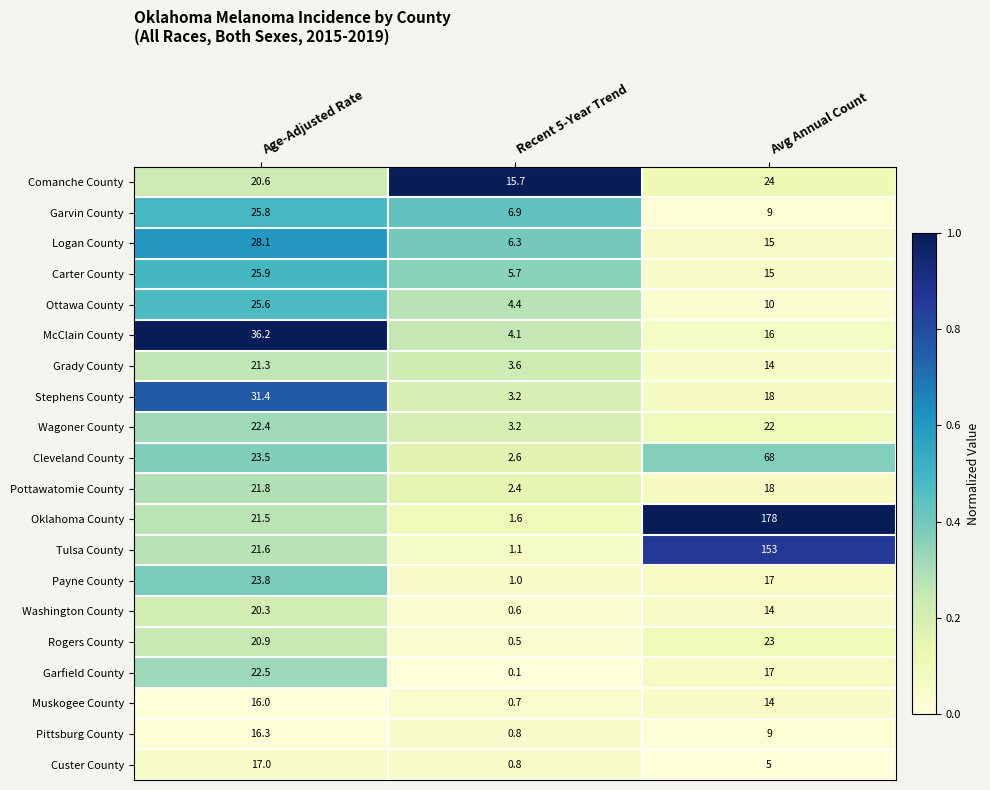

Which category has the lowest value across all series?

Recent 5-Year Trend